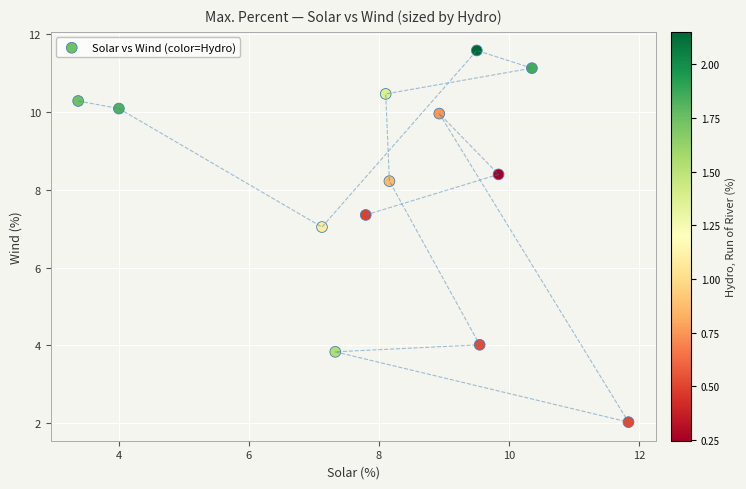

What Y value in the scatter plot is closest to 6?

7.0